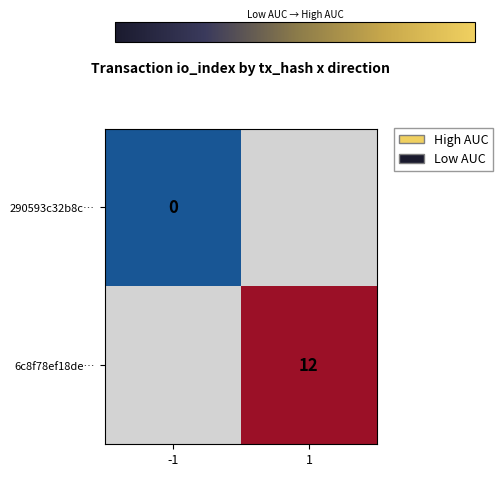

At which category does the chart reach its minimum across all series?

-1